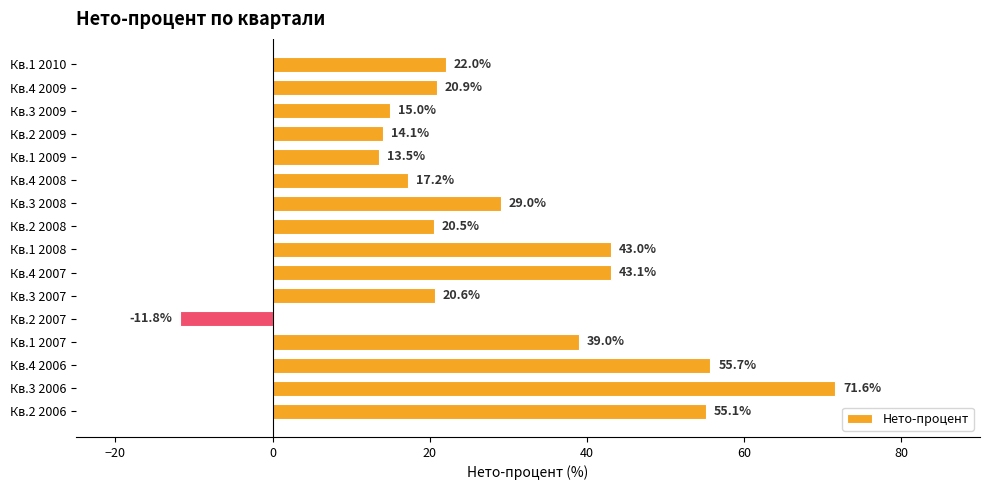

What is the ratio of the value at Кв.2 2008 to the value at Кв.3 2006?

0.3